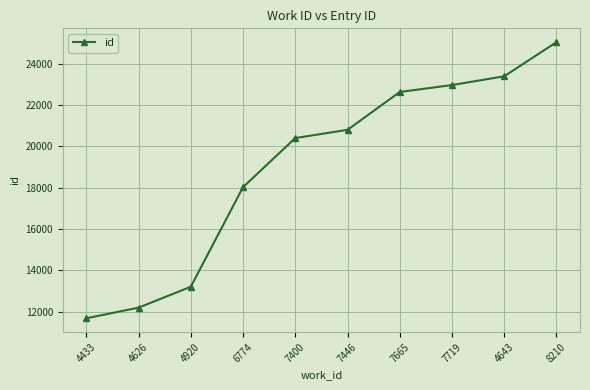

Reading left to right, transcribe all the data shown in this chart.

11677	12192	13204	18028	20408	20807	22640	22976	23401	25055